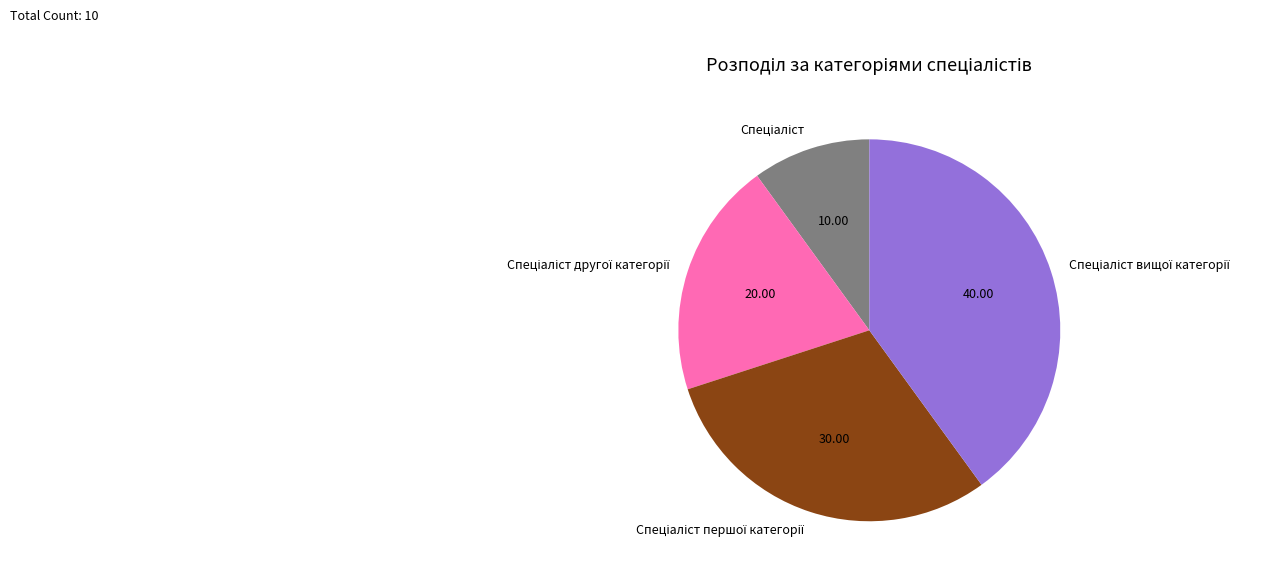

Does any single category account for the majority?

No